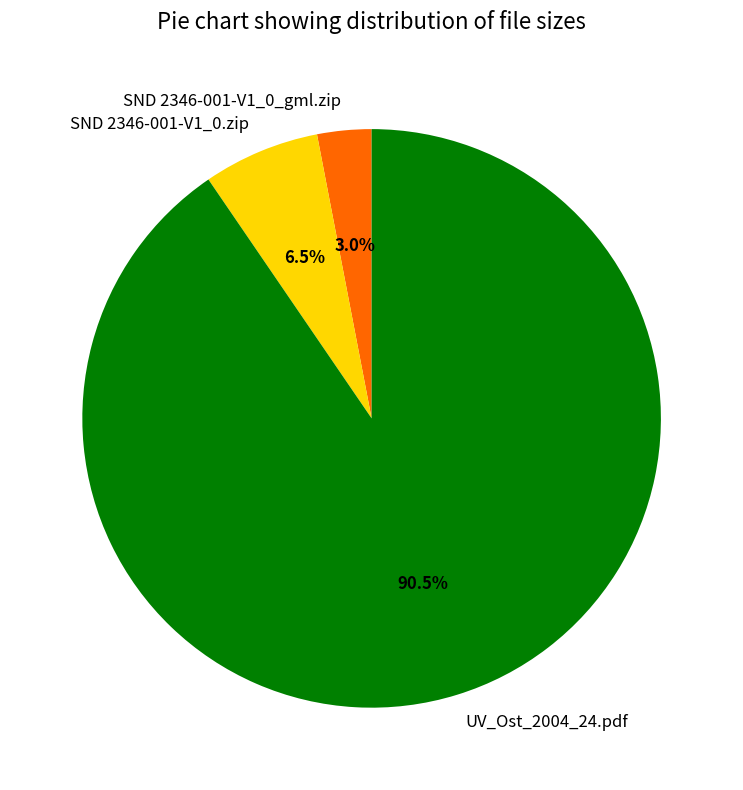

Is SND 2346-001-V1_0.zip the majority of the pie?

No